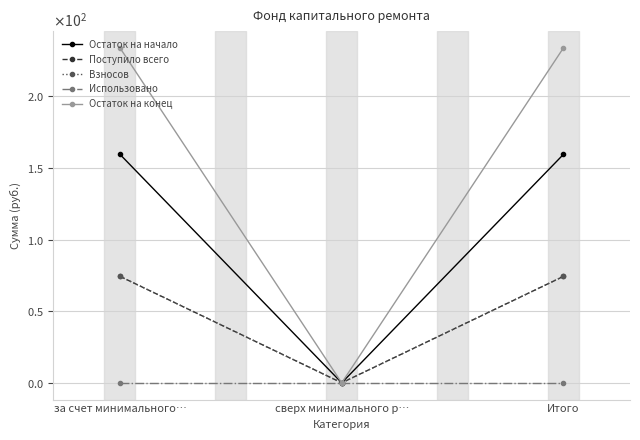

Does the chart have visible grid lines?

Yes